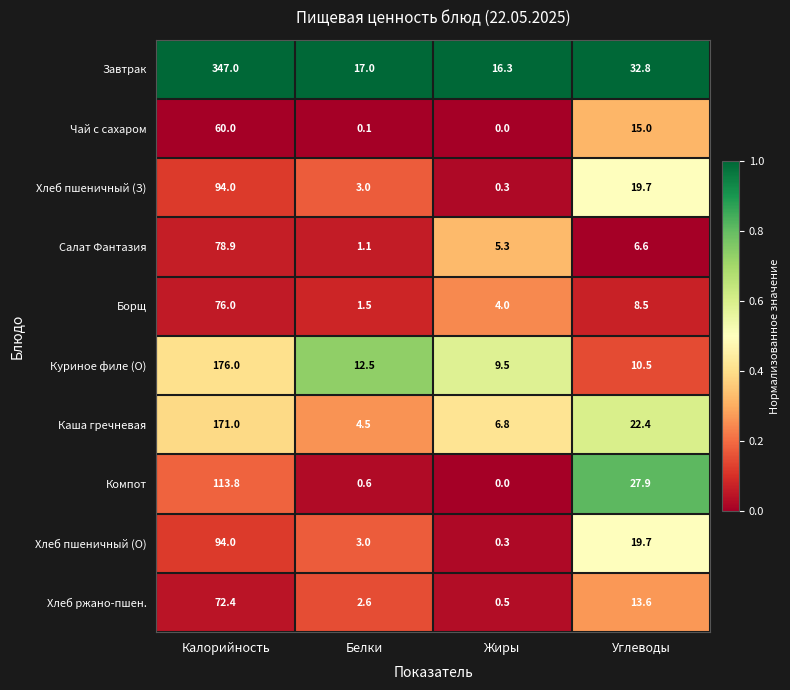

What is the total value across all series at Белки?

45.9